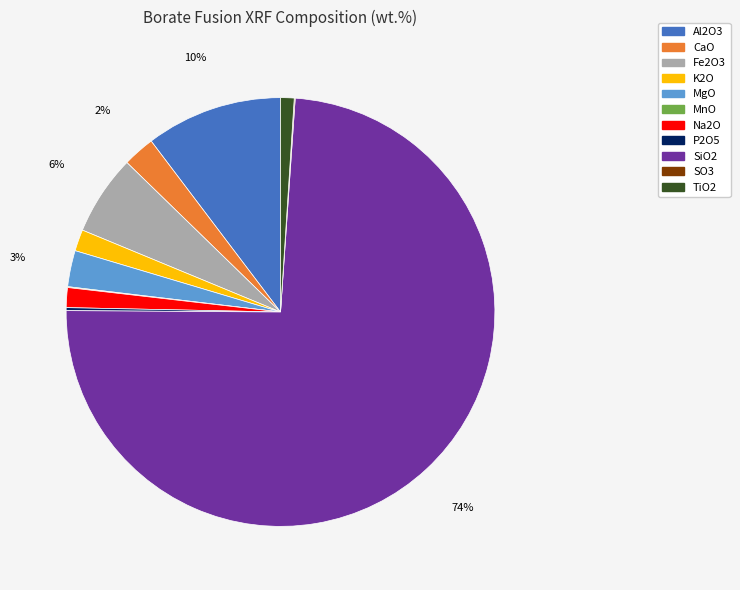

Combined, do Al2O3 and SiO2 account for over 50%?

Yes